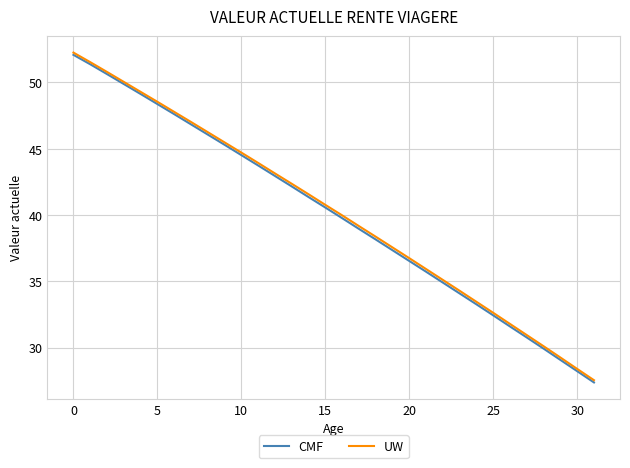

What is the smallest value displayed?

27.4